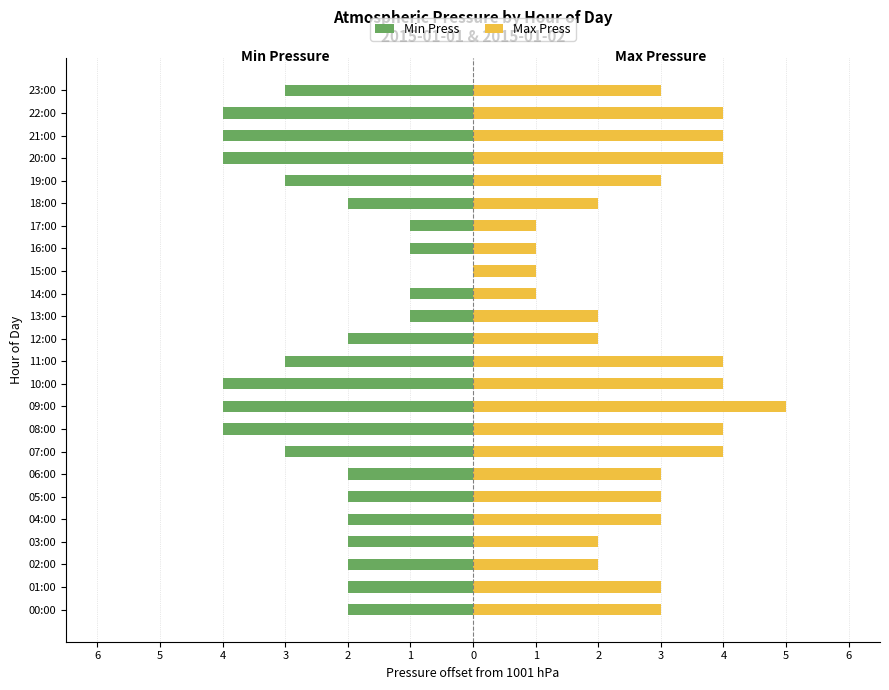

Rank the series by their average value, from highest to lowest.

Max Press, Min Press